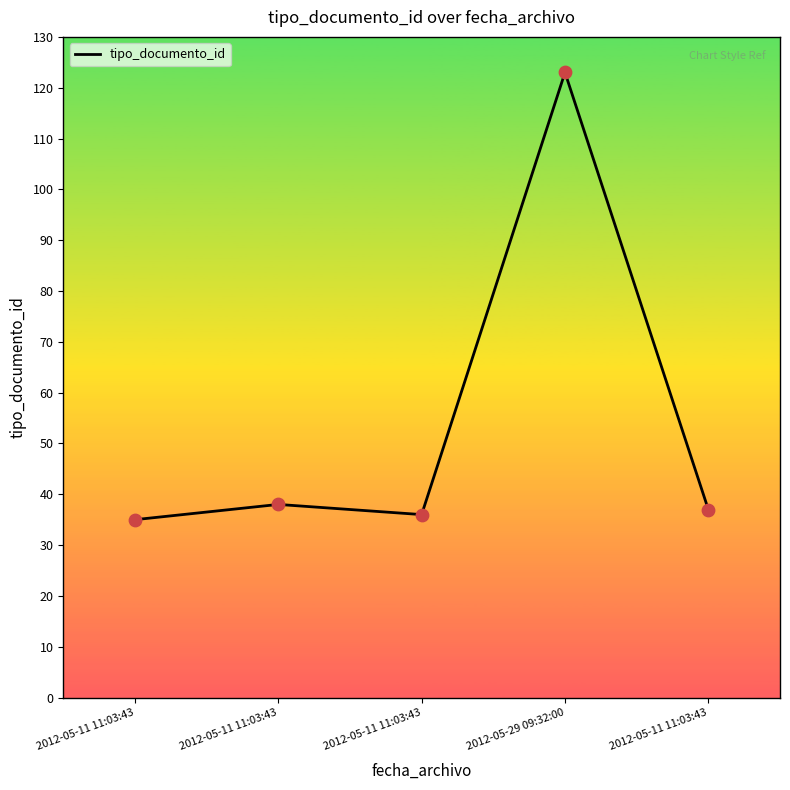

How many lines are shown in the chart?

1